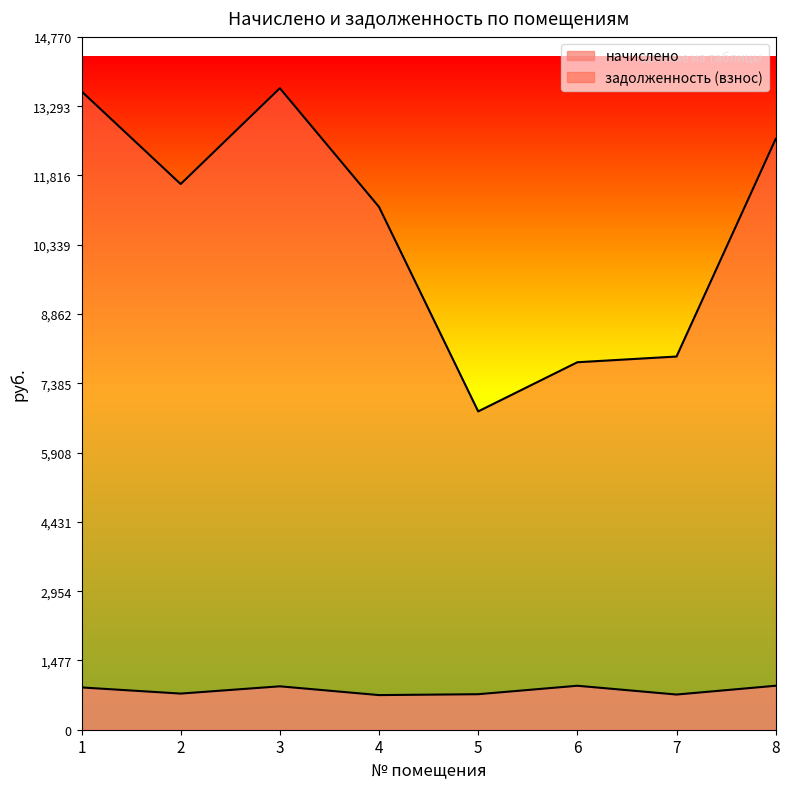

Which series has the largest total across all categories?

задолженность (взнос)